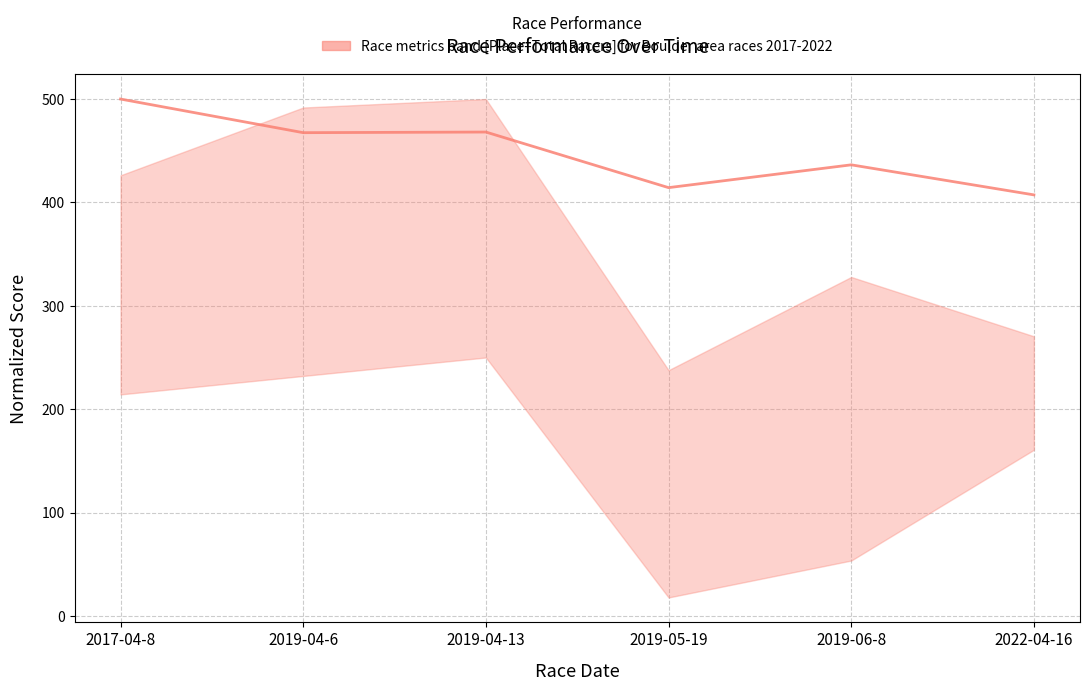

Which label corresponds to the smallest value in the chart?

2022-04-16